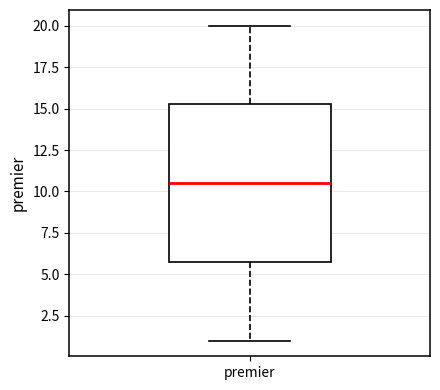

Where is the lower edge of the box for premier on the y-axis? The values are not printed on the chart, so give them approximately, as read against the axis.

6.0